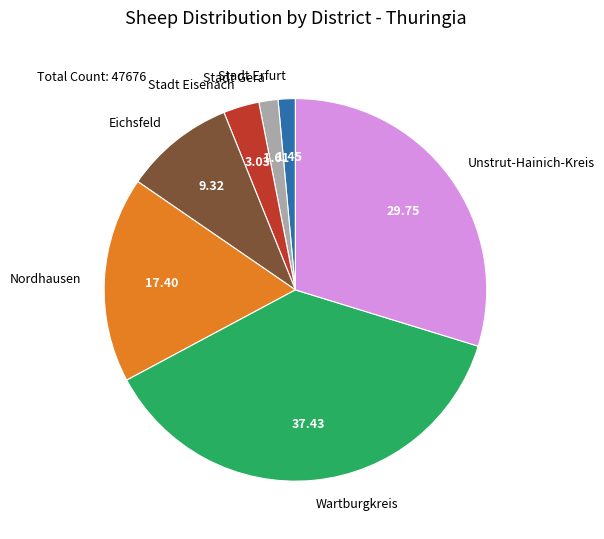

Is Nordhausen the majority of the pie?

No